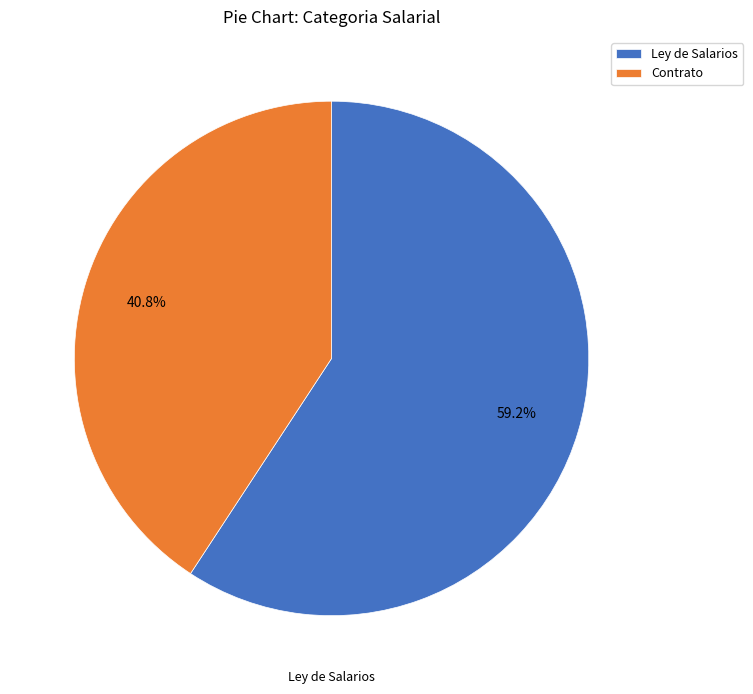

To the nearest percent, what is the combined percentage of Ley de Salarios and Contrato?

100%